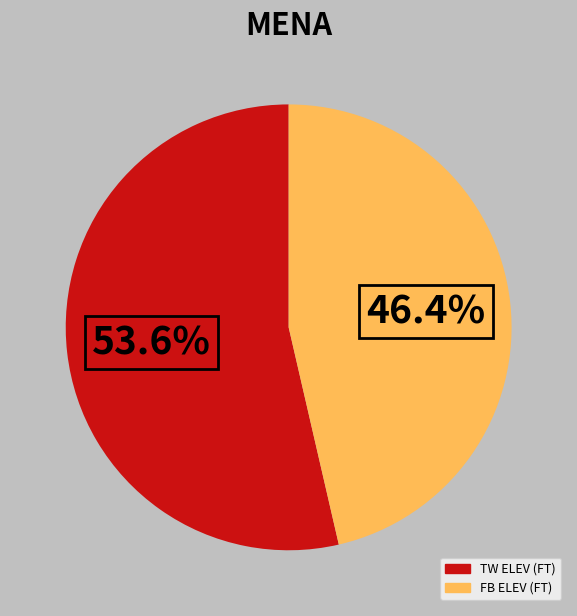

Count the number of slices in the pie.

2